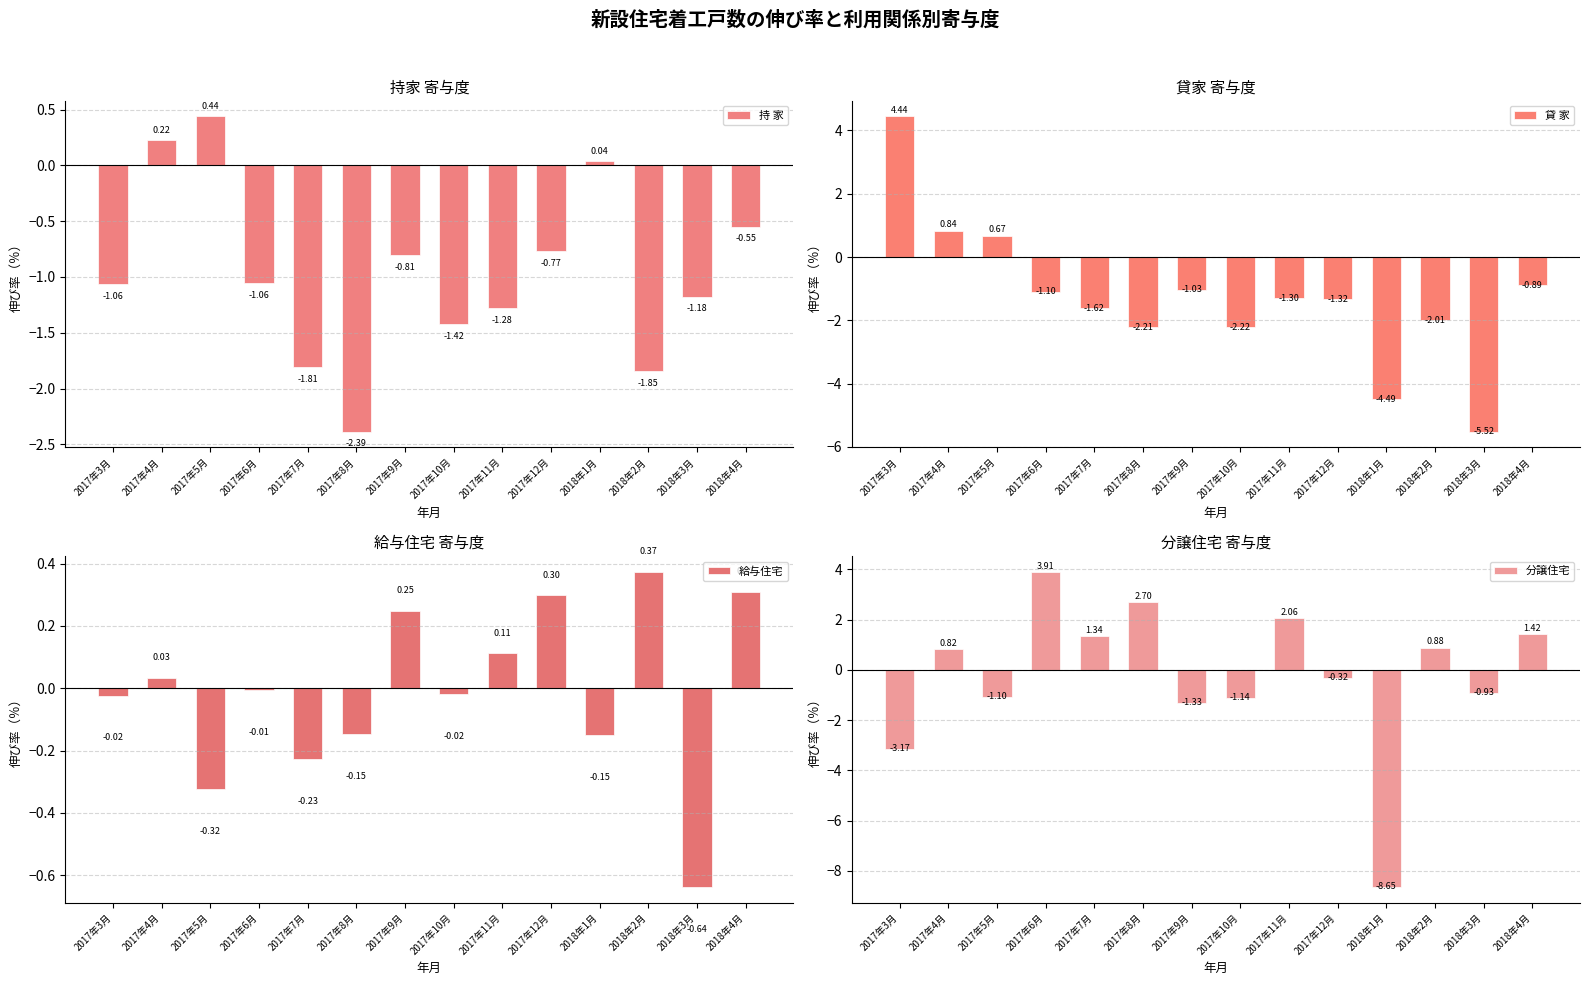

The 持 家 series shows -1.1 at 2017年6月. True or false?

True